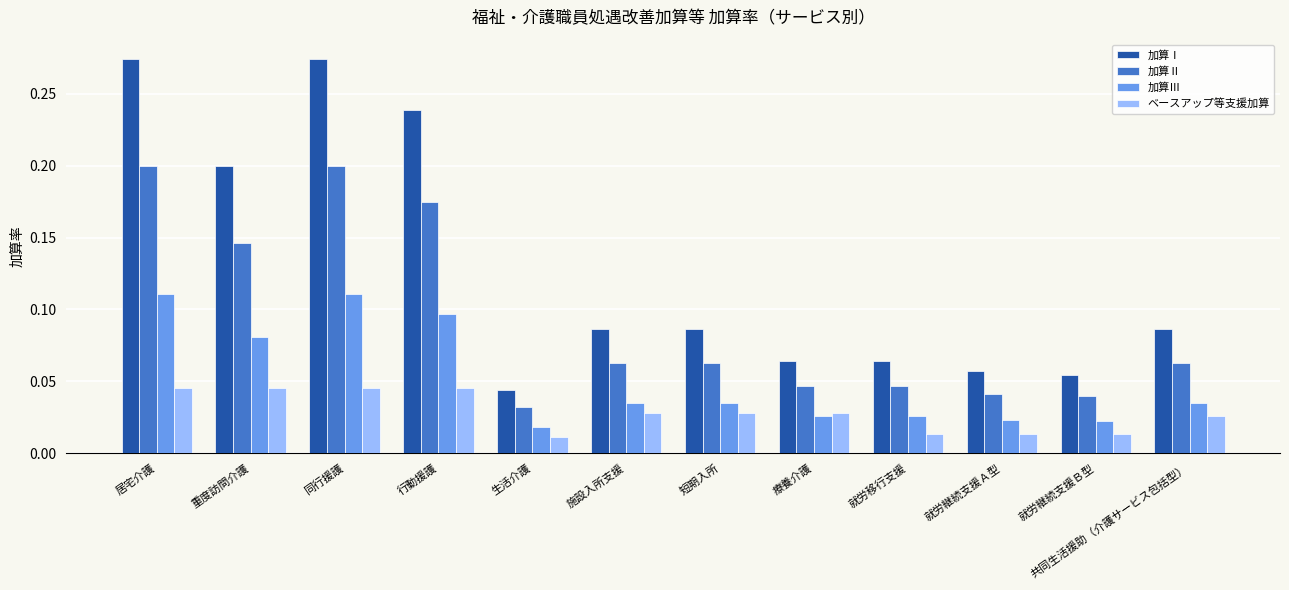

What is the sum of all 加算Ⅲ values?

0.6